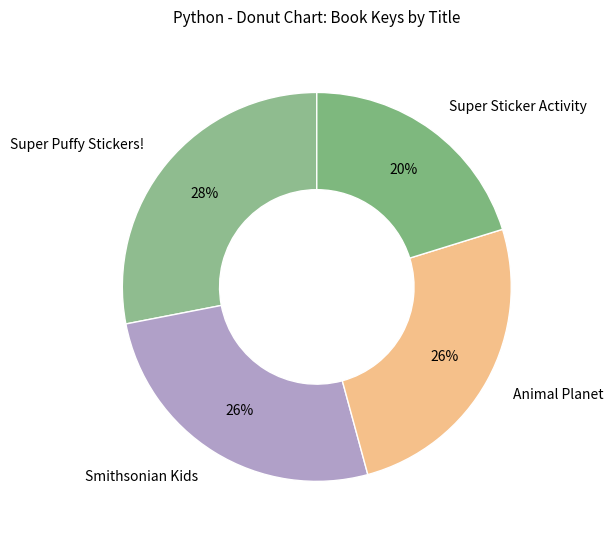

Count the number of slices in the pie.

4